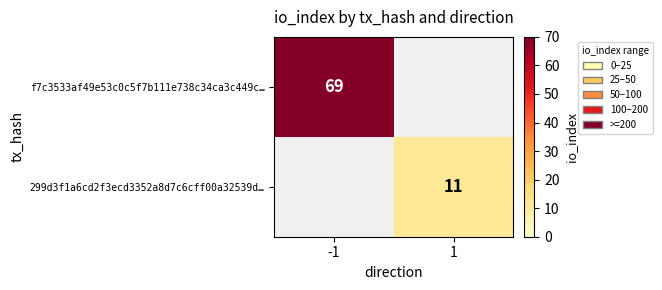

True or false: f7c3533af49e53c0c5f7b111e738c34ca3c449c… has a value of 69 at -1.

True